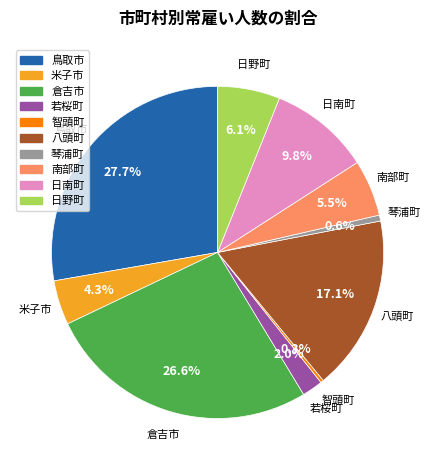

Does any single category account for the majority?

No